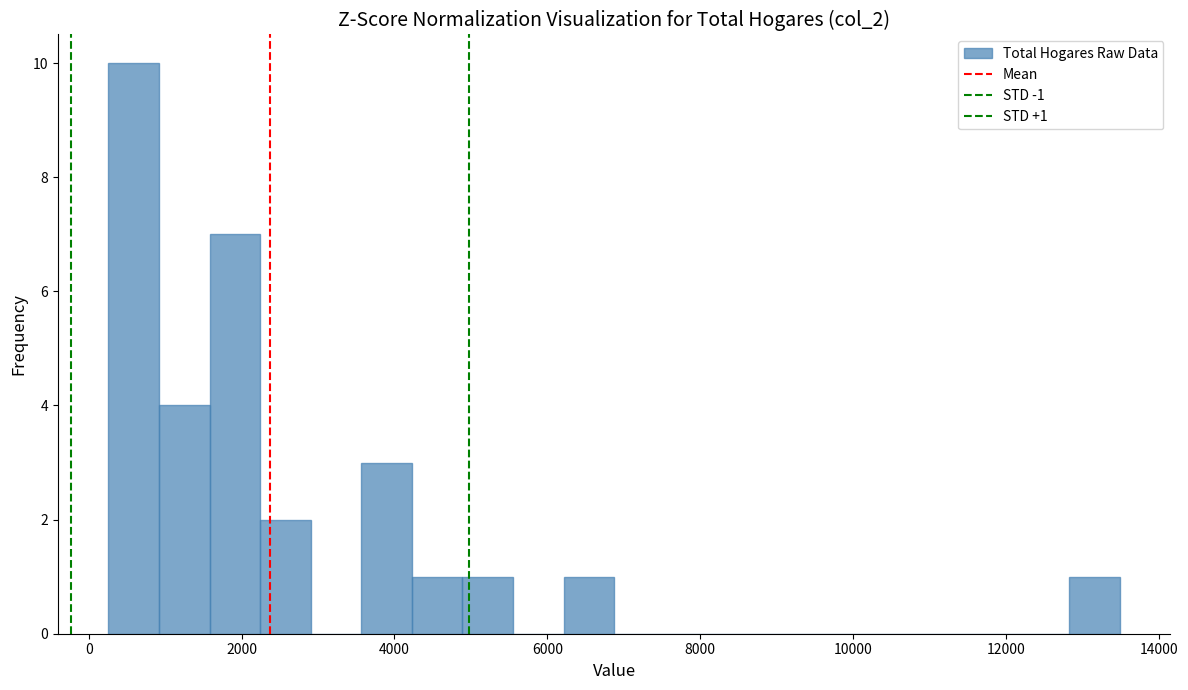

Around what value on the x-axis is the tallest bar? Give the approximate position of its centre, as read against the axis.

600